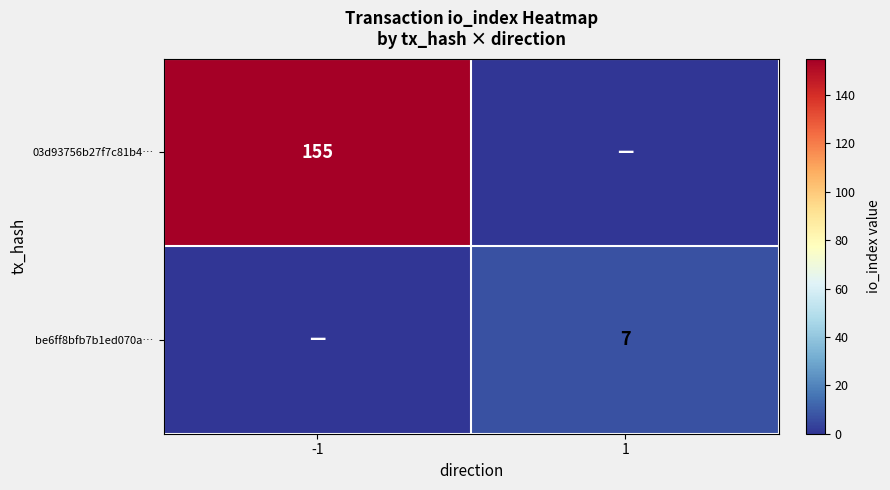

The be6ff8bfb7b1ed070a… series shows 2 at 1. True or false?

False